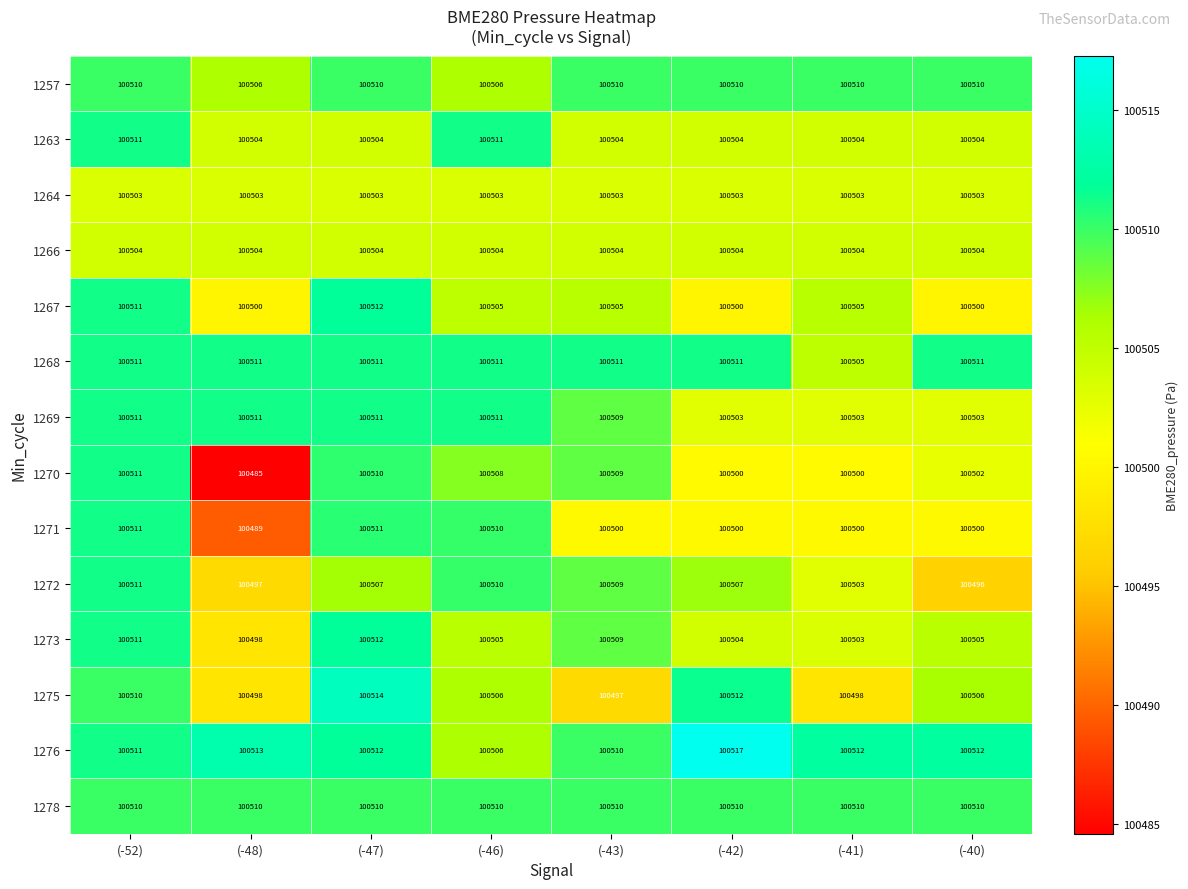

The 1268 series shows 100511 at (-48). True or false?

True